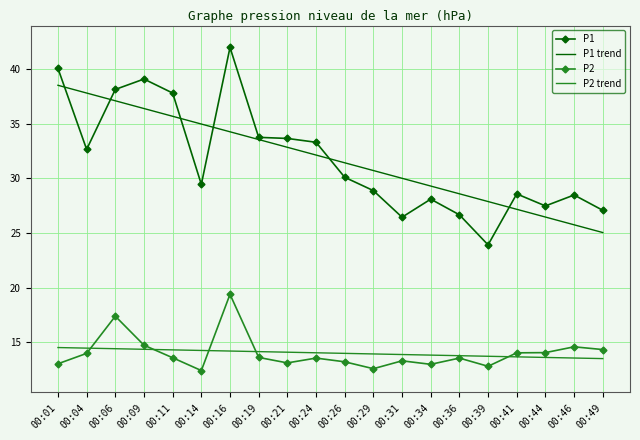

What is the spread (max minus min) of values at 00:01?

27.0